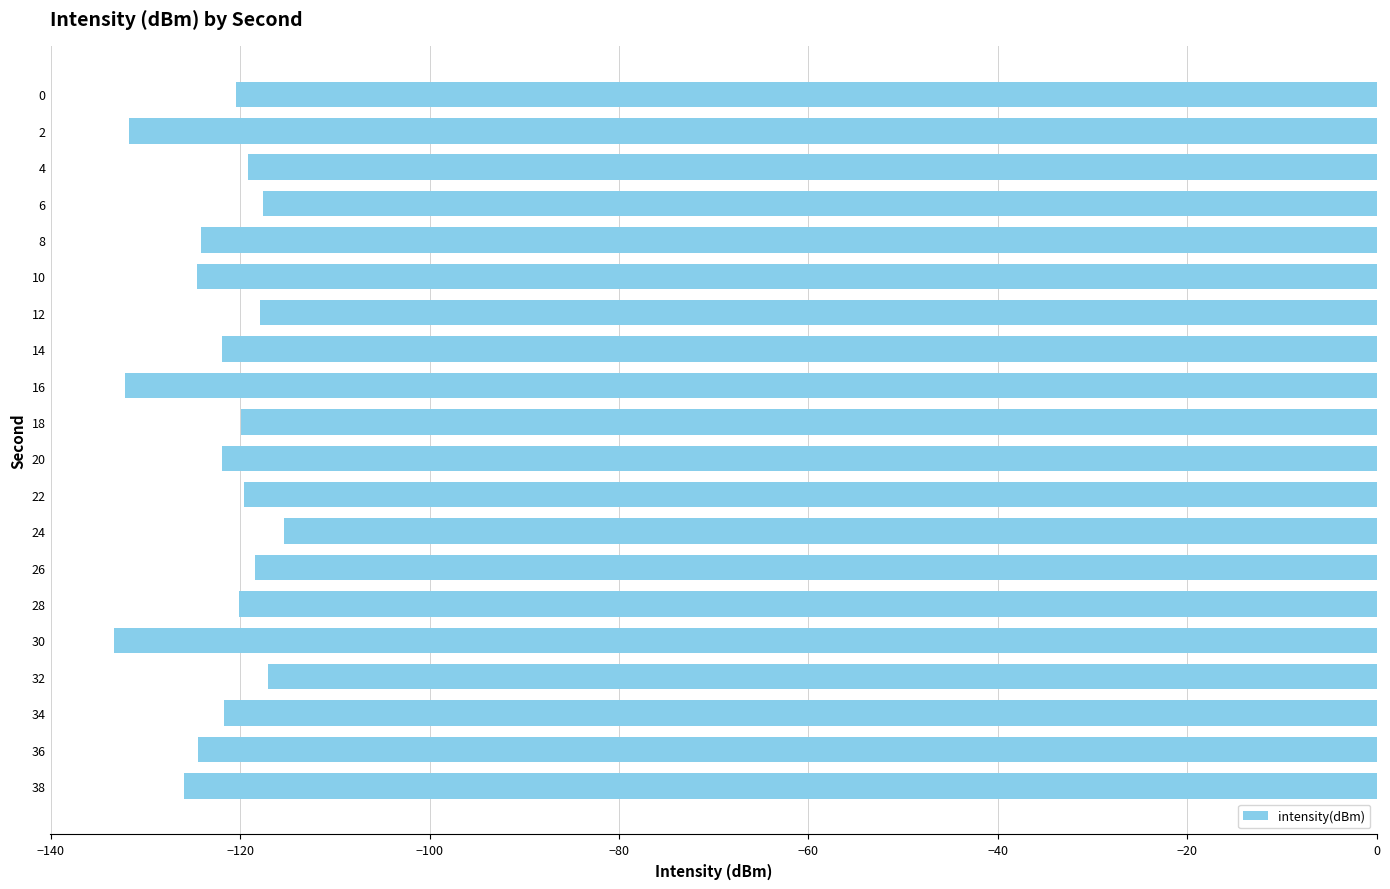

The value at 12 is -117.9. True or false?

True